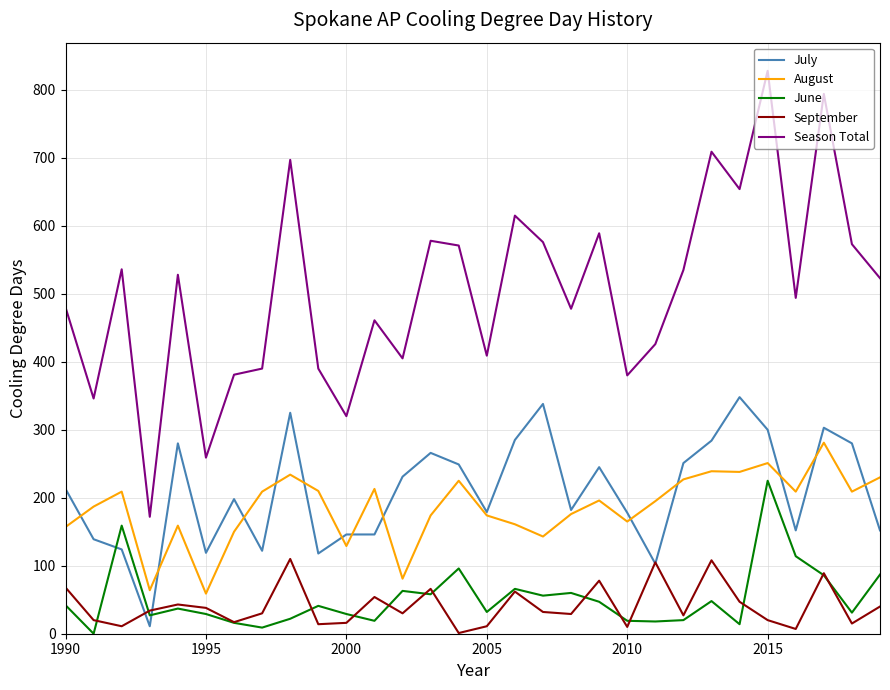

At how many categories does at least one series exceed 332?

27